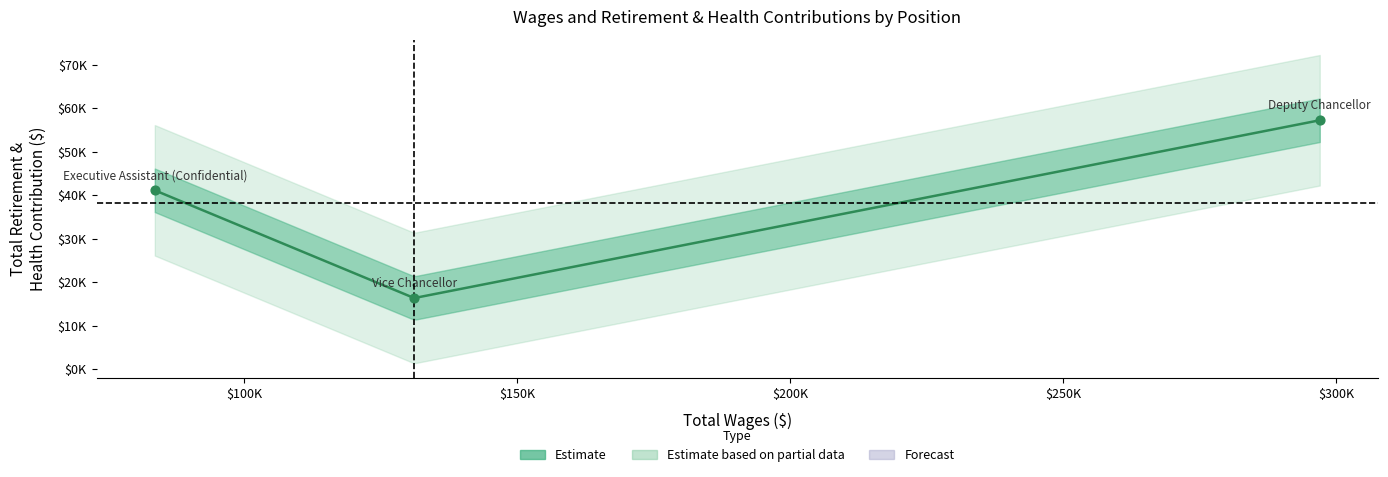

Which has a higher value, Executive Assistant (Confidential) or Vice Chancellor?

Executive Assistant (Confidential)